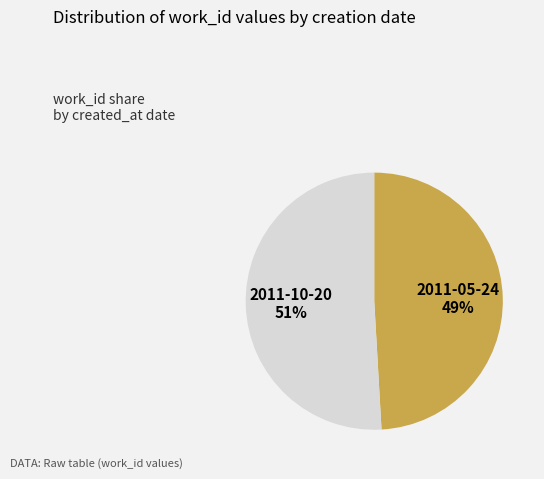

Between 2011-10-20 and 2011-05-24, which is larger?

2011-10-20